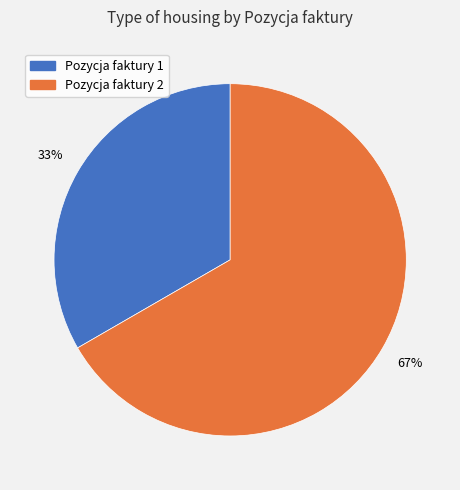

Combined, do Pozycja faktury 1 and Pozycja faktury 2 account for over 50%?

Yes